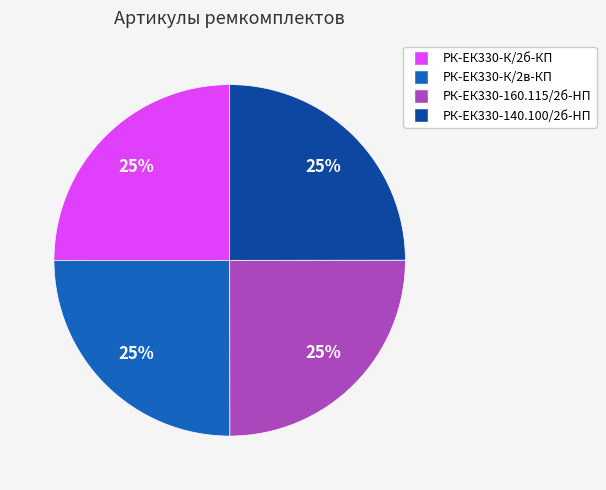

What is the ratio of the value at РК-ЕК330-160.115/2б-HП to the value at РК-ЕК330-К/2б-КП?

1.0